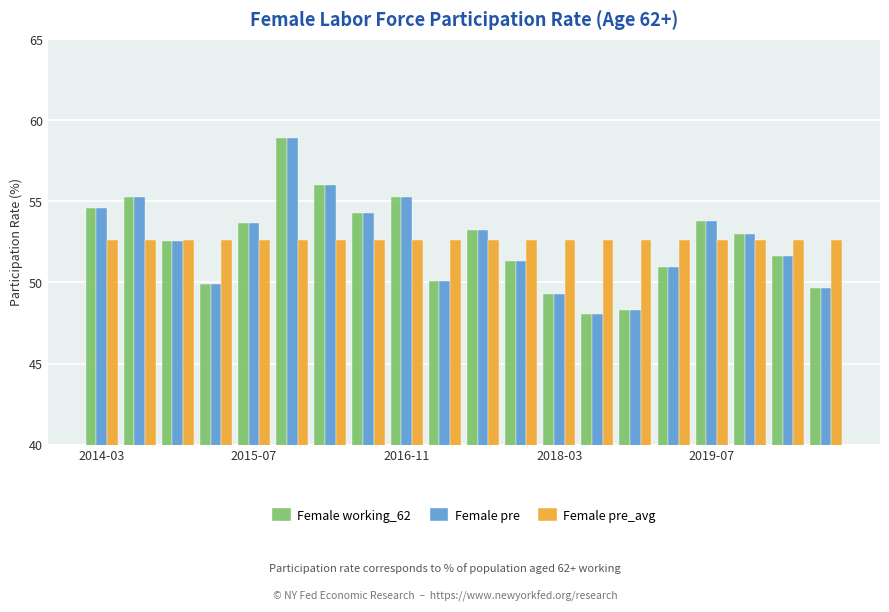

What is the sum of all Female pre values?

1049.8